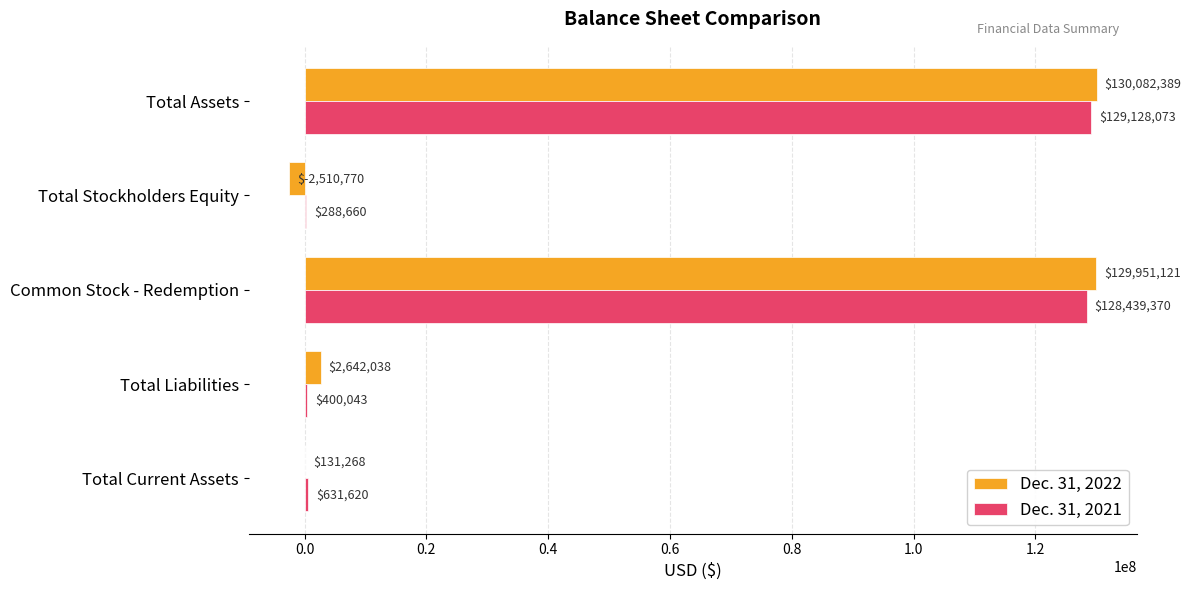

What is the sum of the Dec. 31, 2022 values at Total Stockholders Equity and Total Liabilities?

131268